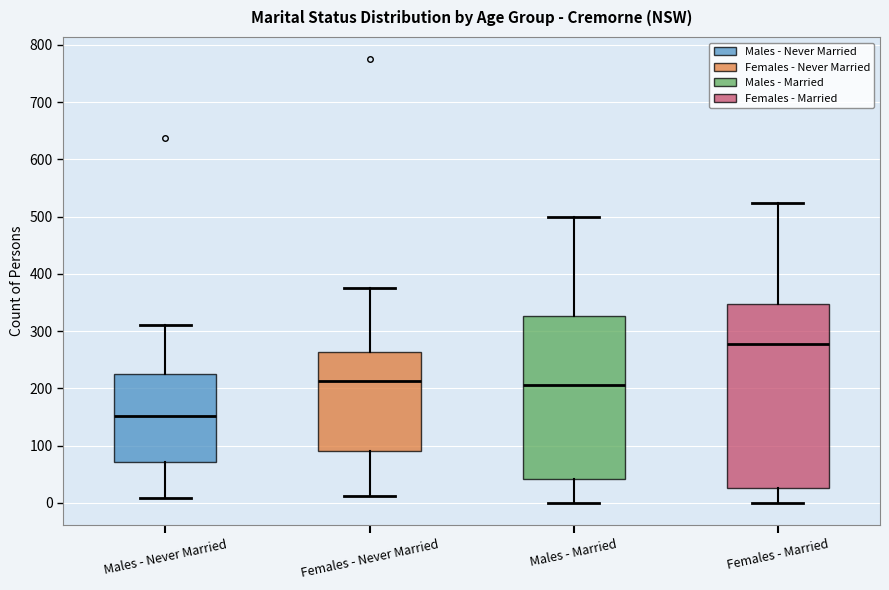

Which box is the tallest, from its lower edge to its upper edge?

Females - Married